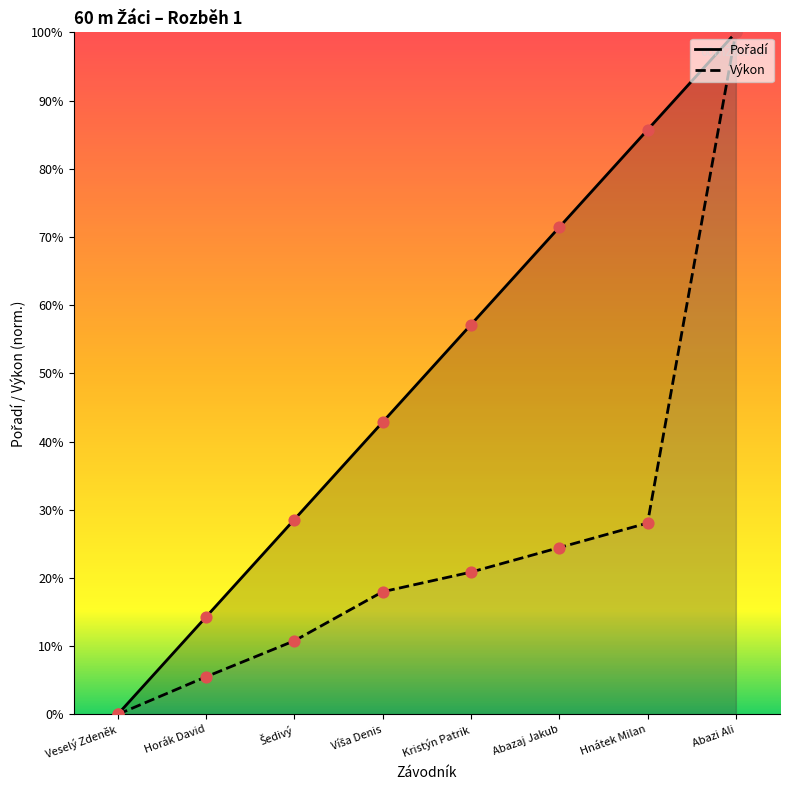

At how many categories does at least one series exceed 85?

2